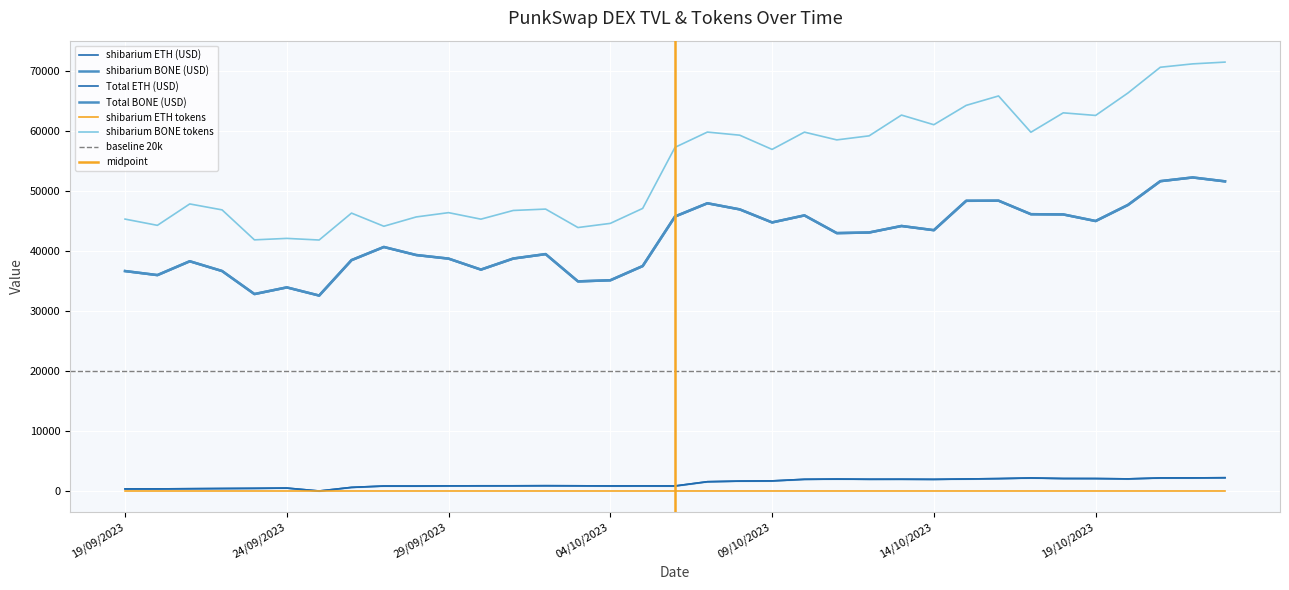

What is the label of the 10th point from the right?

14/10/2023